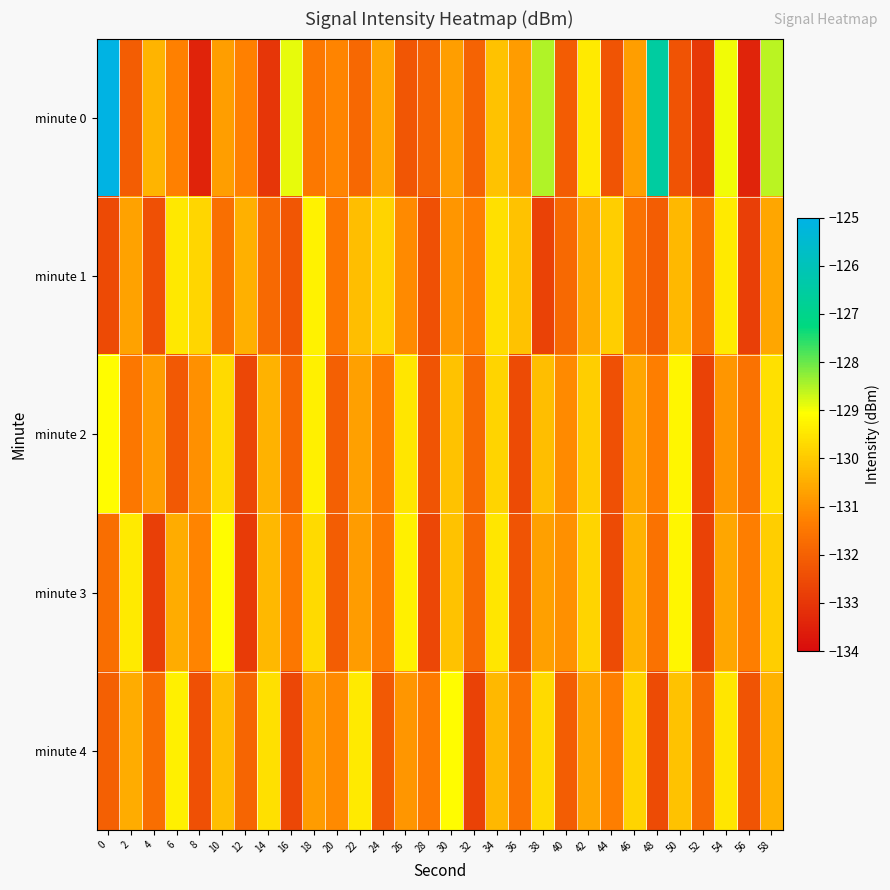

Rank the series at 38 from highest to lowest value.

minute 0, minute 4, minute 2, minute 3, minute 1